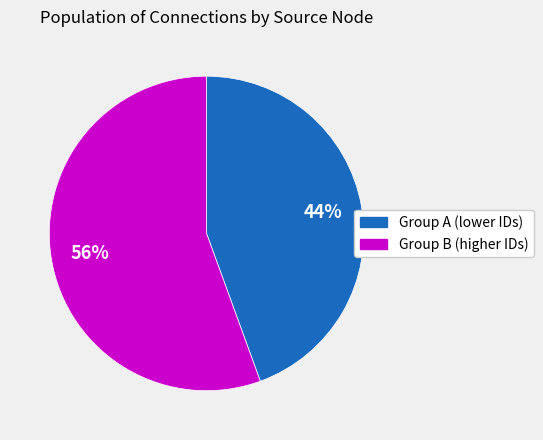

Is there a majority slice in this chart?

Yes